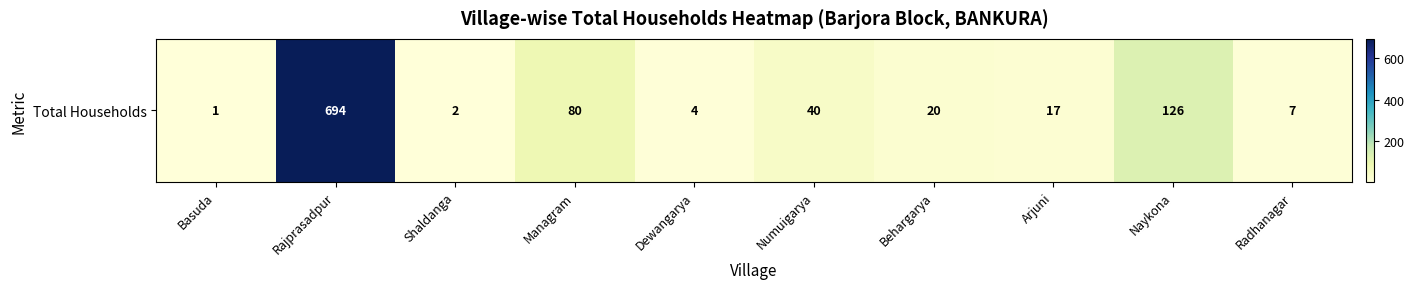

What value does the data have at Radhanagar?

7